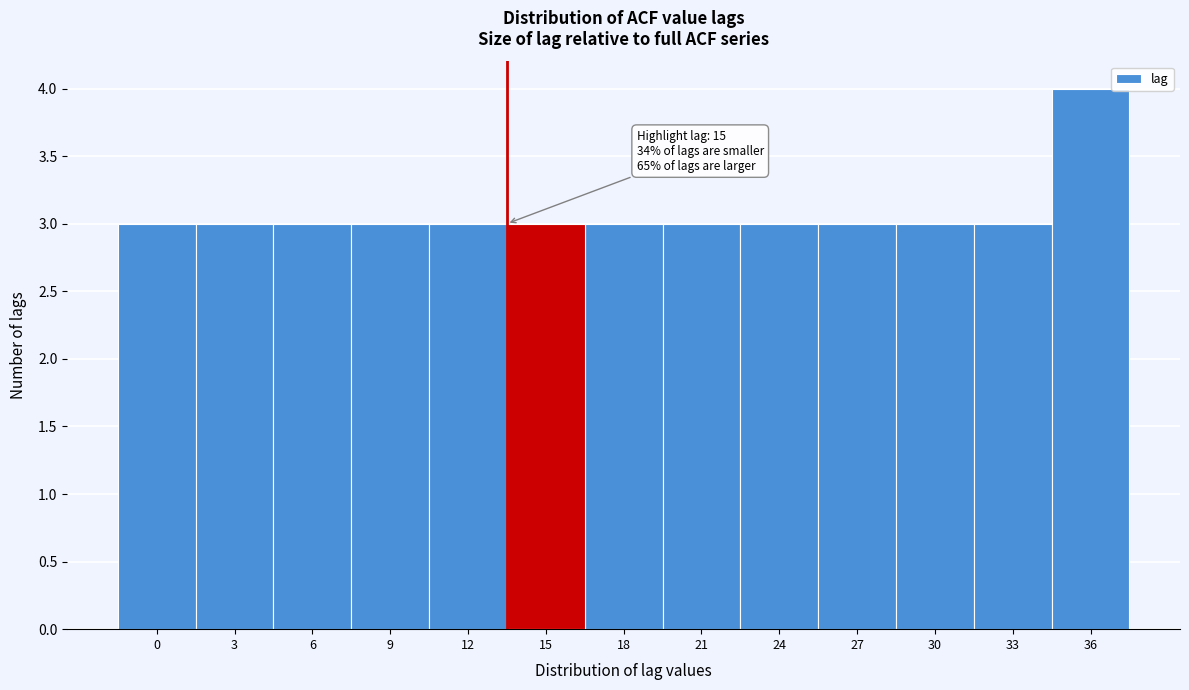

Reading right to left, what are all the values shown in this chart?

4	3	3	3	3	3	3	3	3	3	3	3	3